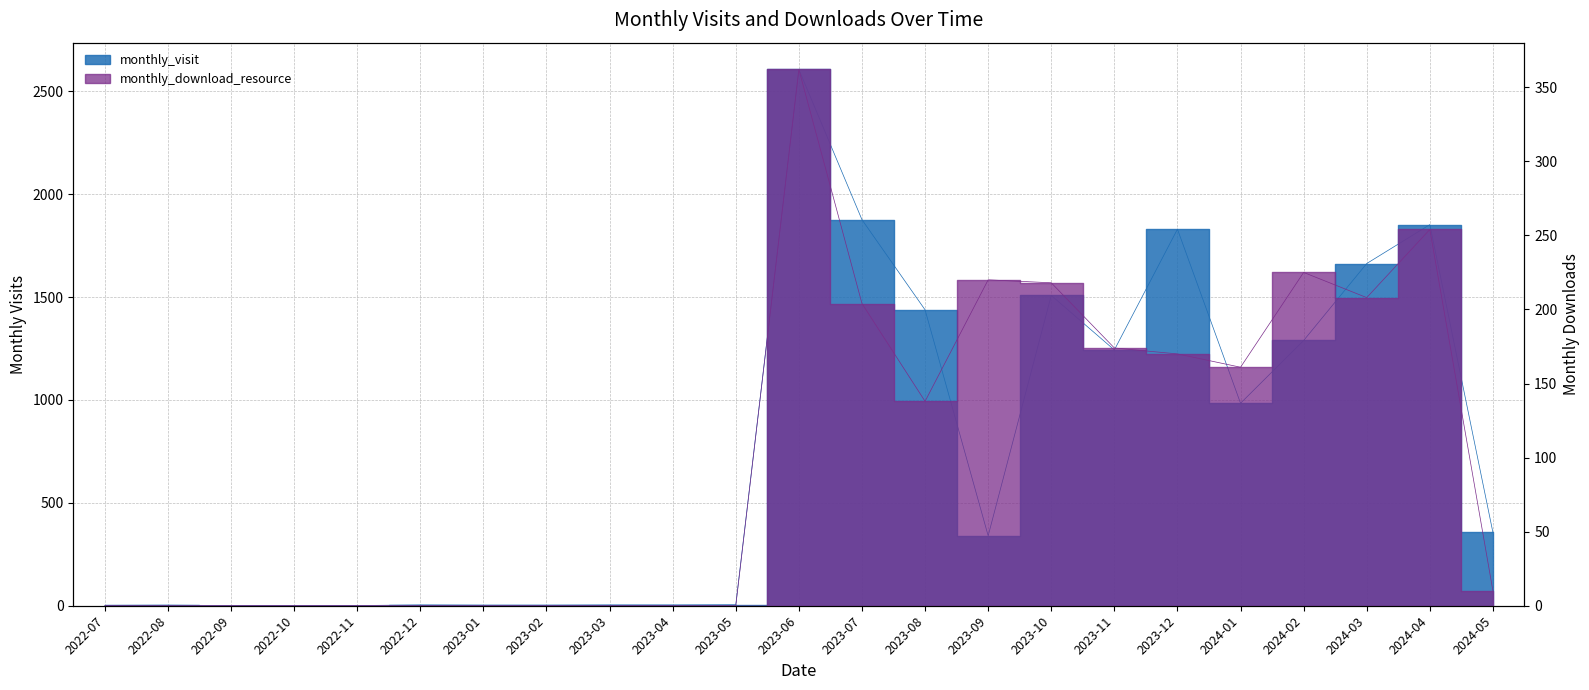

True or false: monthly_download_resource has more than 1 interior local peaks.

True